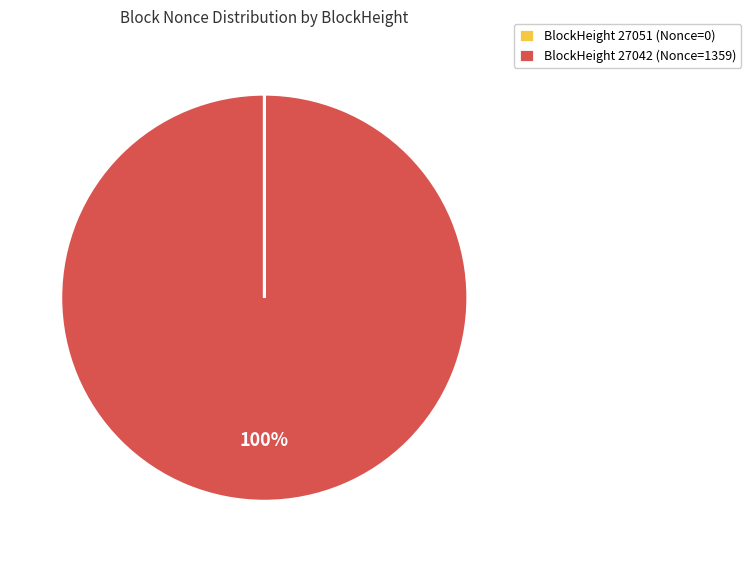

The BlockHeight 27042 (Nonce=1359) slice represents 100% of the pie. True or false?

True